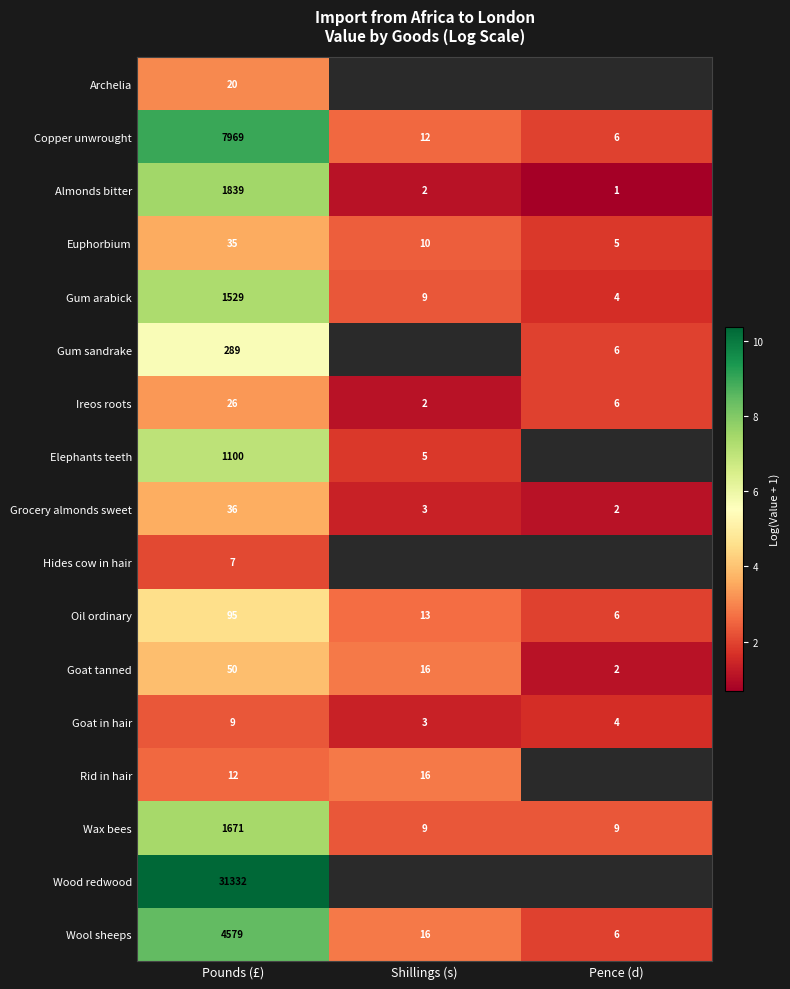

Where does the Gum arabick series first go above 9?

Pounds (£)